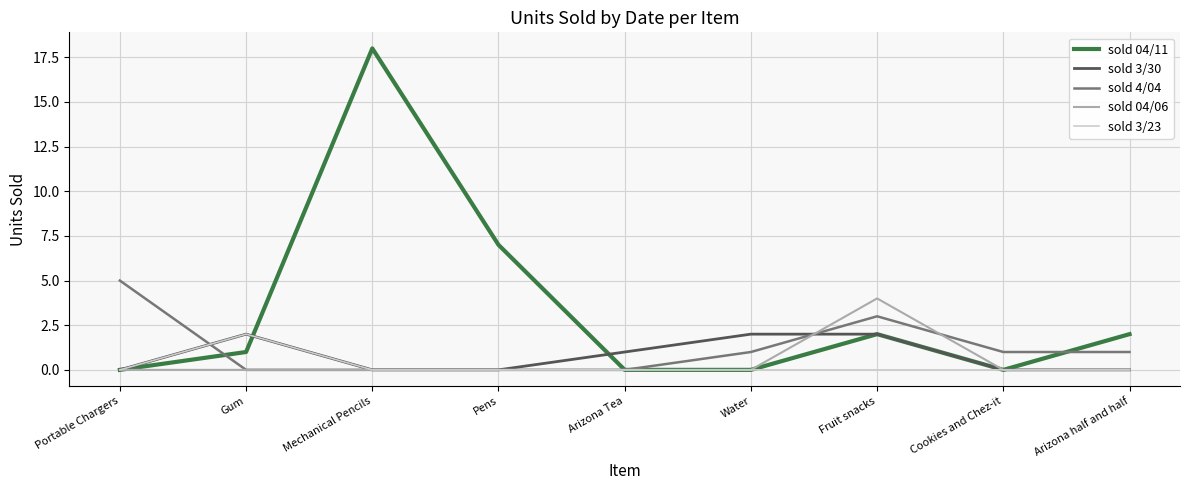

Is it true that sold 3/30 equals 1 at Cookies and Chez-it?

False